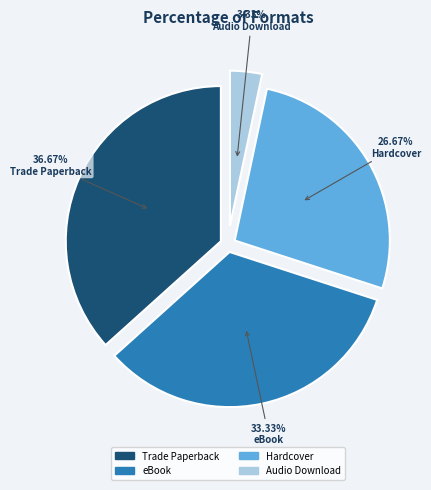

Does Audio Download account for over 50% of the chart?

No